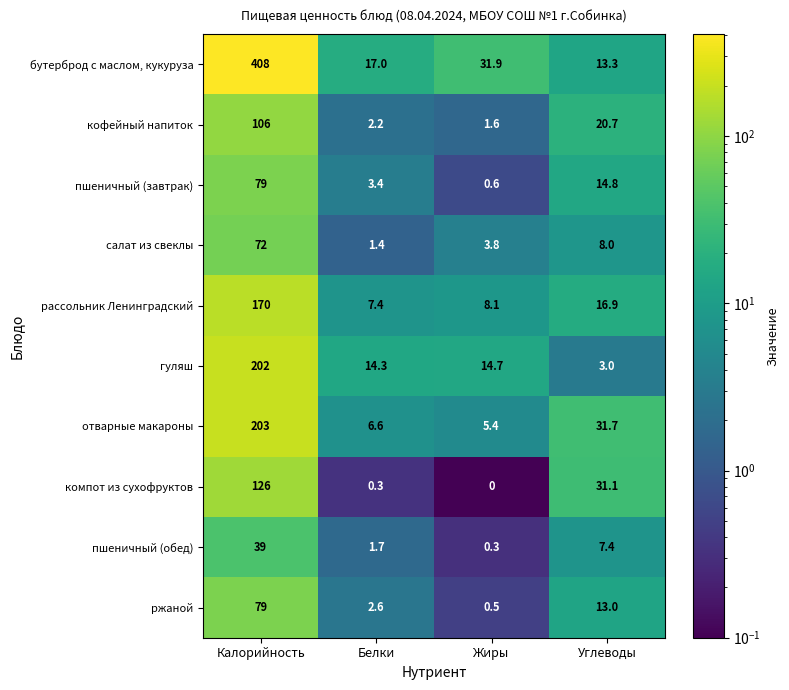

Which label corresponds to the smallest value in the chart?

Жиры